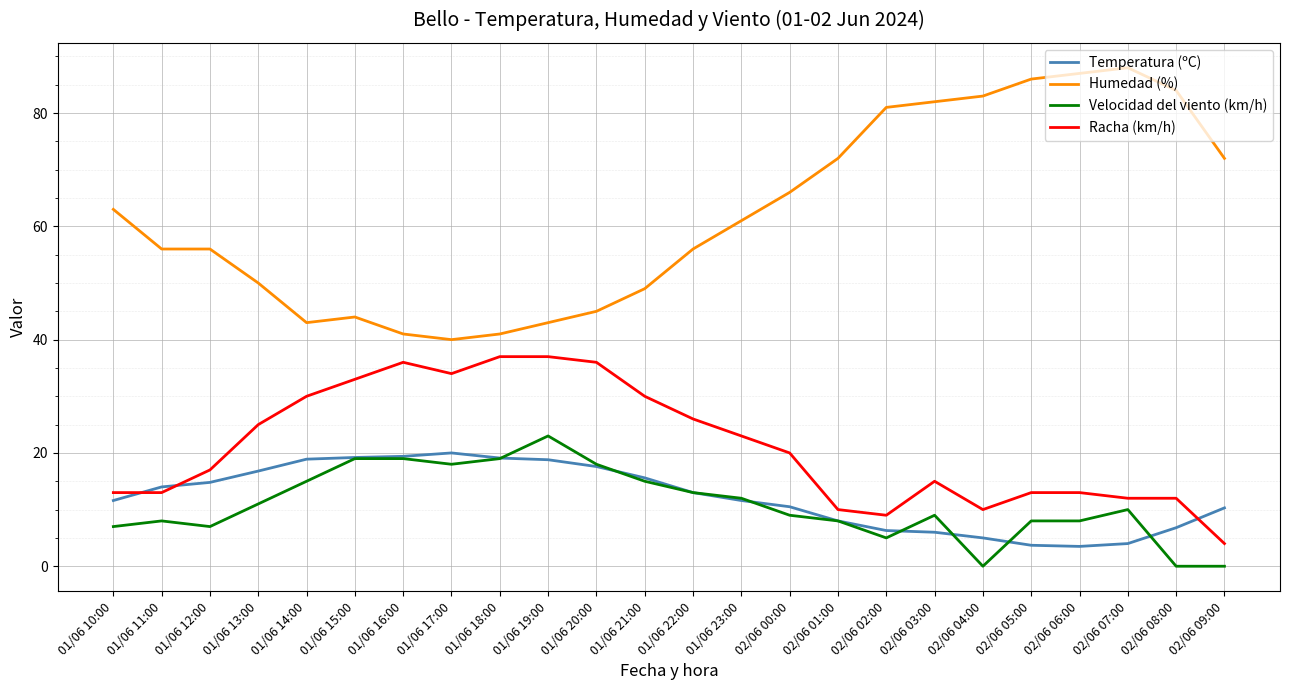

True or false: Humedad (%) and Temperatura (ºC) intersect in this chart.

False